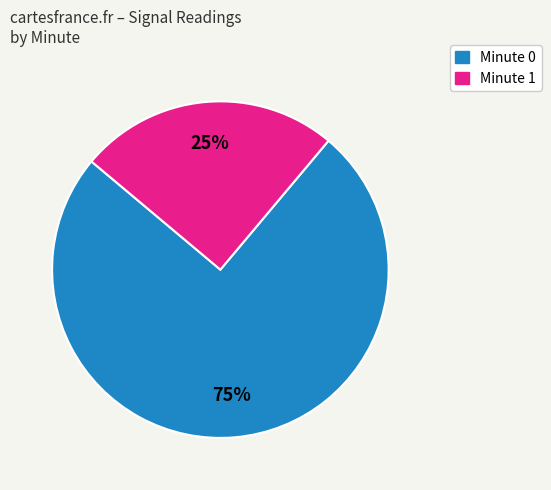

To the nearest percent, what percentage of the pie is Minute 1?

25%